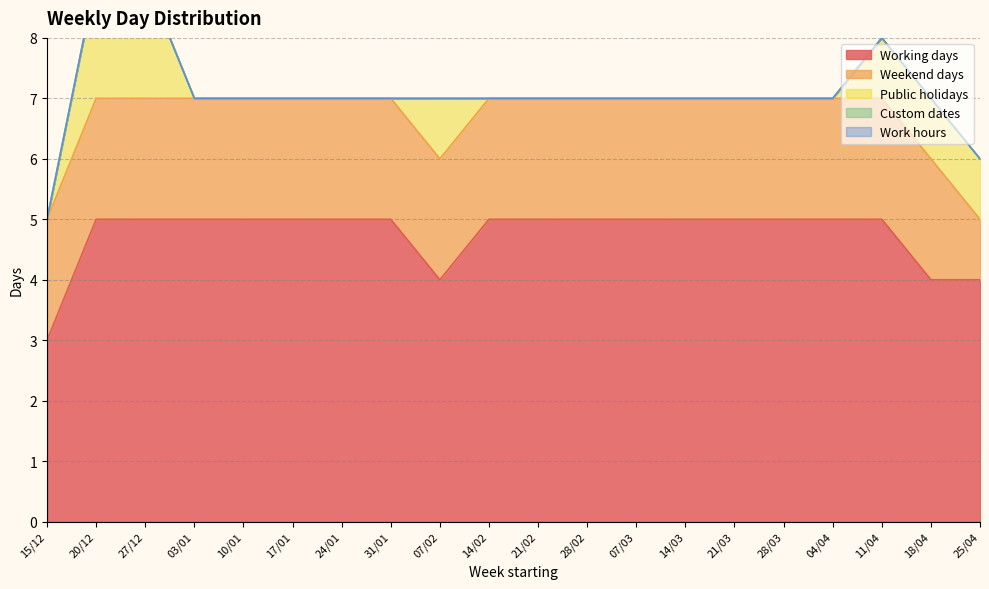

Is it true that Weekend days equals 2 at 07/03?

True